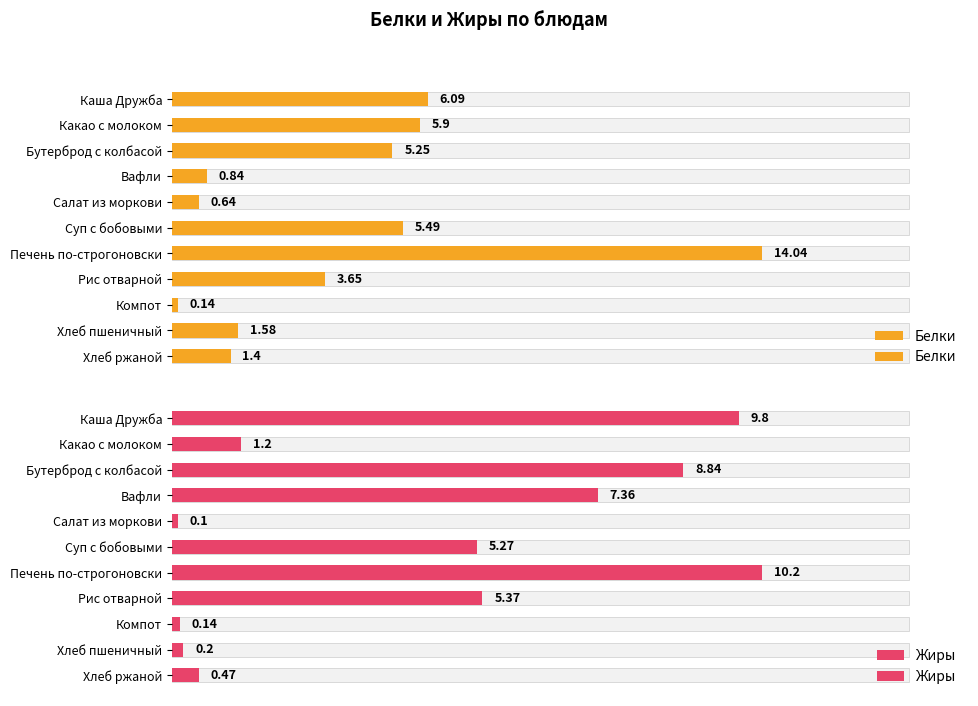

The value of Жиры at Компот is 0.2. True or false?

False